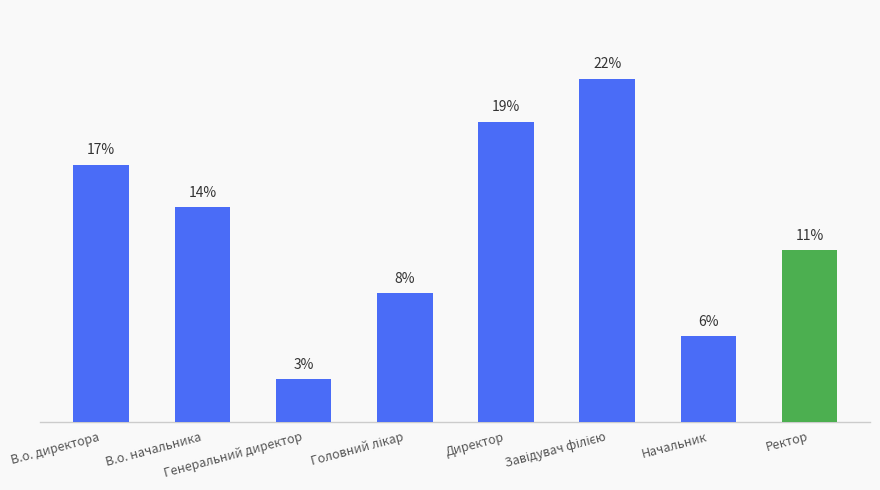

Reading right to left, transcribe all the data shown in this chart.

11.1	5.6	22.2	19.4	8.3	2.8	13.9	16.7